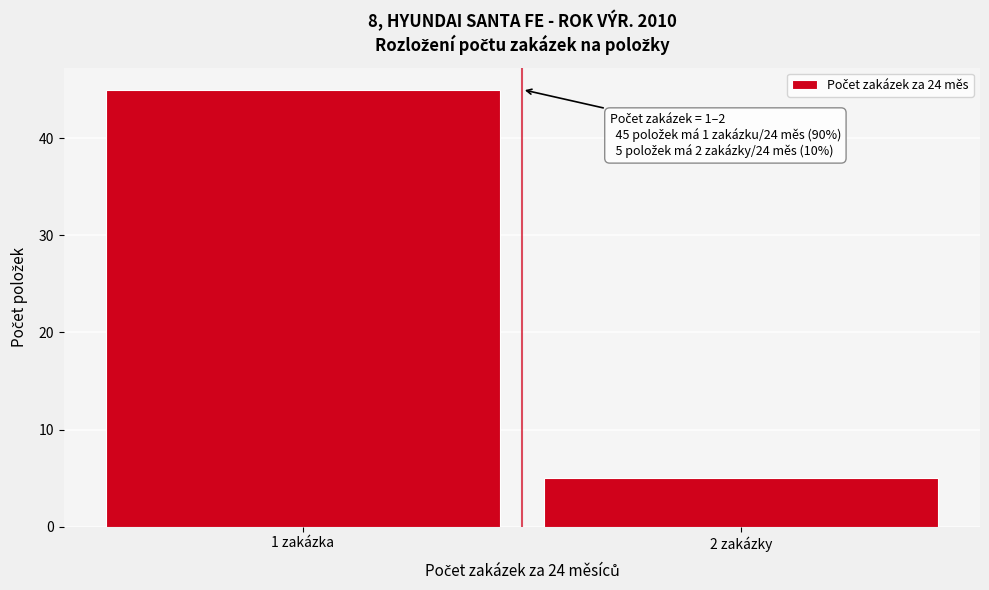

Reading right to left, what are all the values shown in this chart?

2 zakázky=5	1 zakázka=45